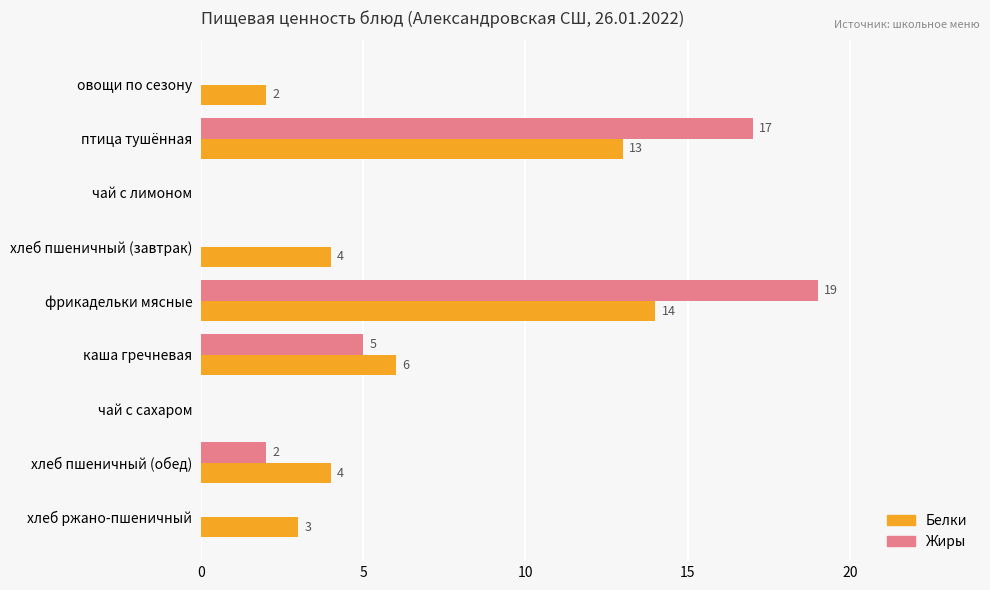

Is it true that Жиры equals 17 at птица тушённая?

True